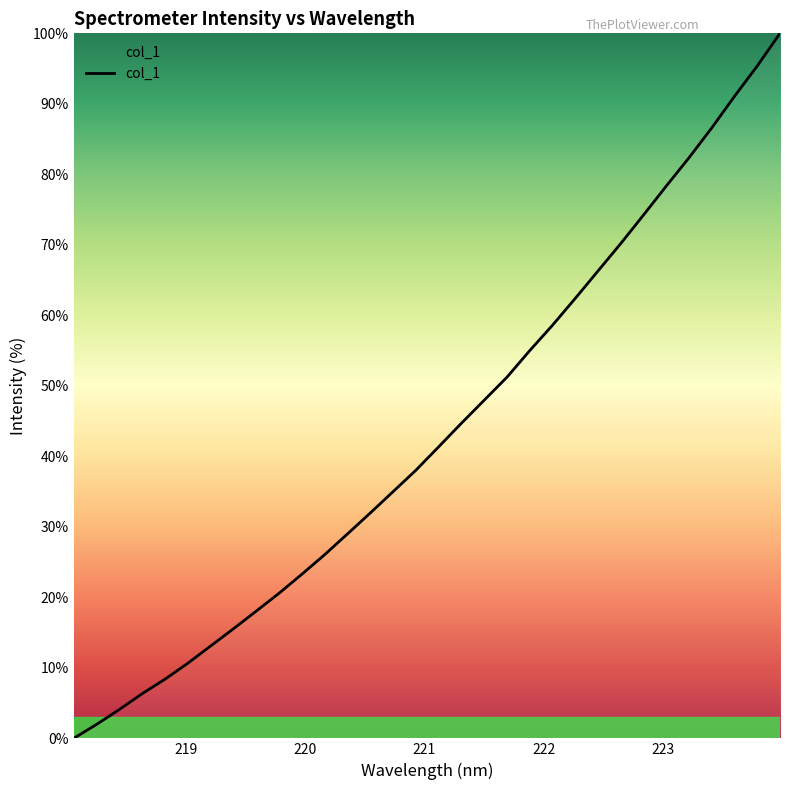

How many positive values are there?

31